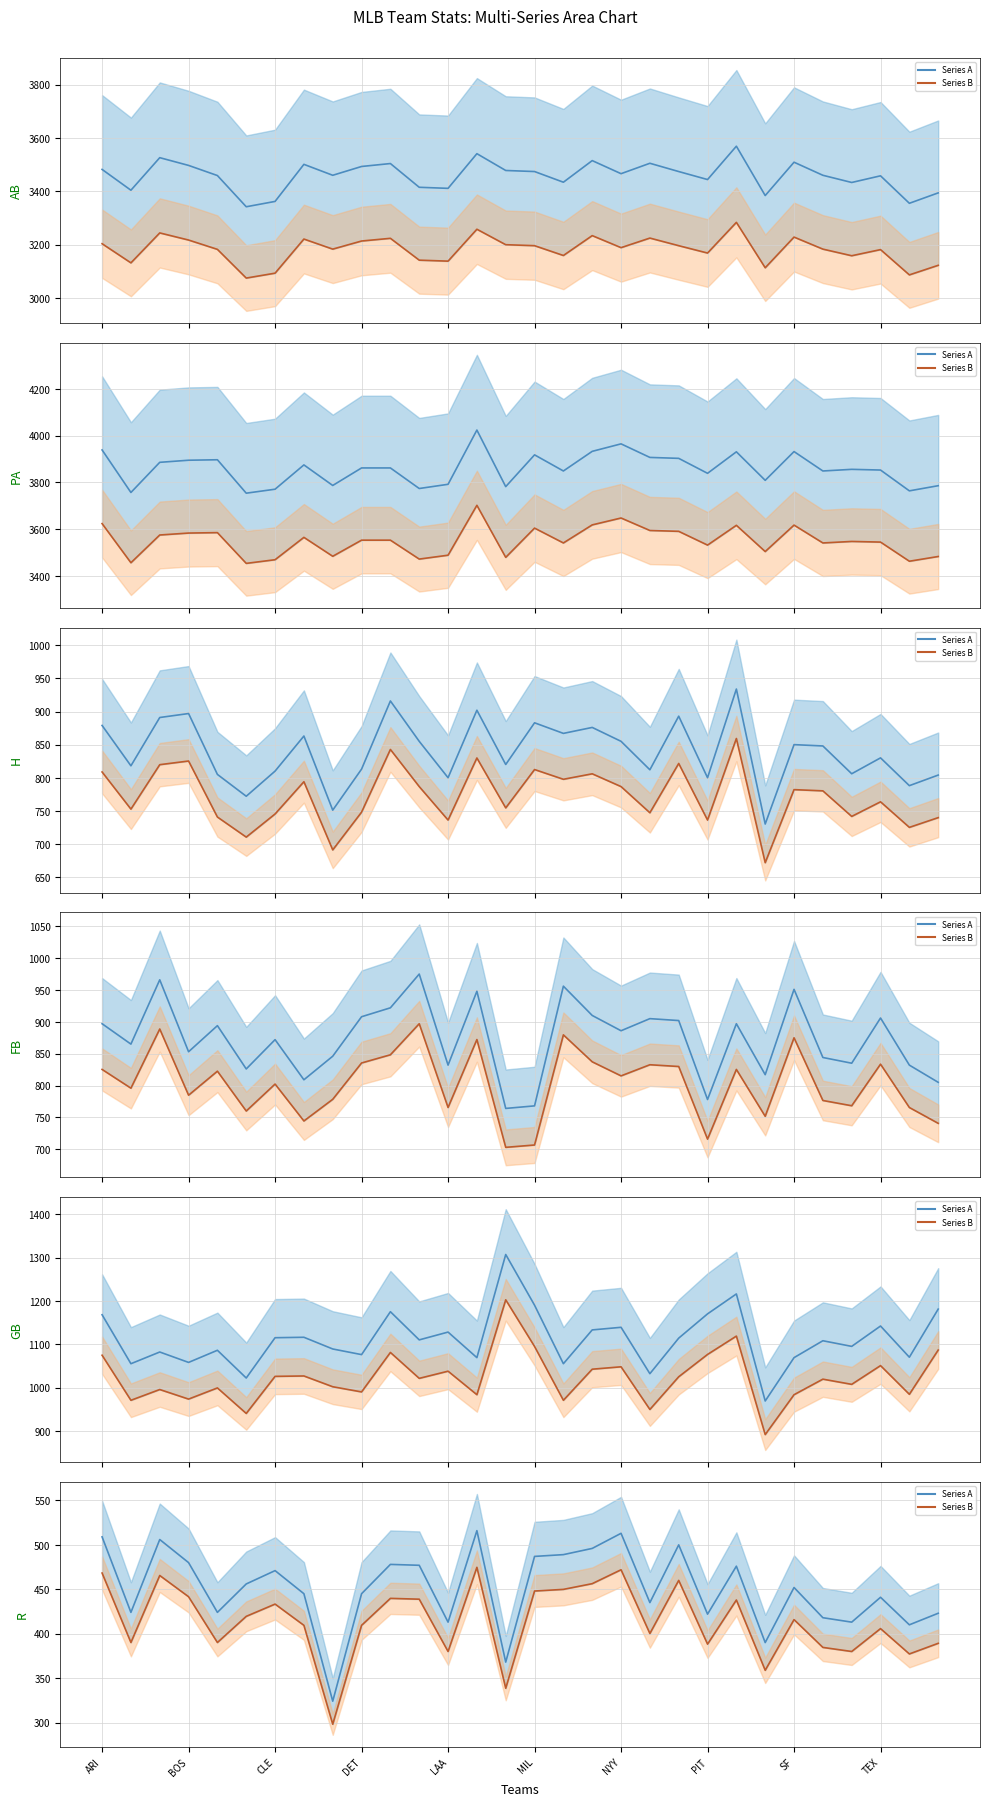

The value of H at 13 is 902.0. True or false?

True